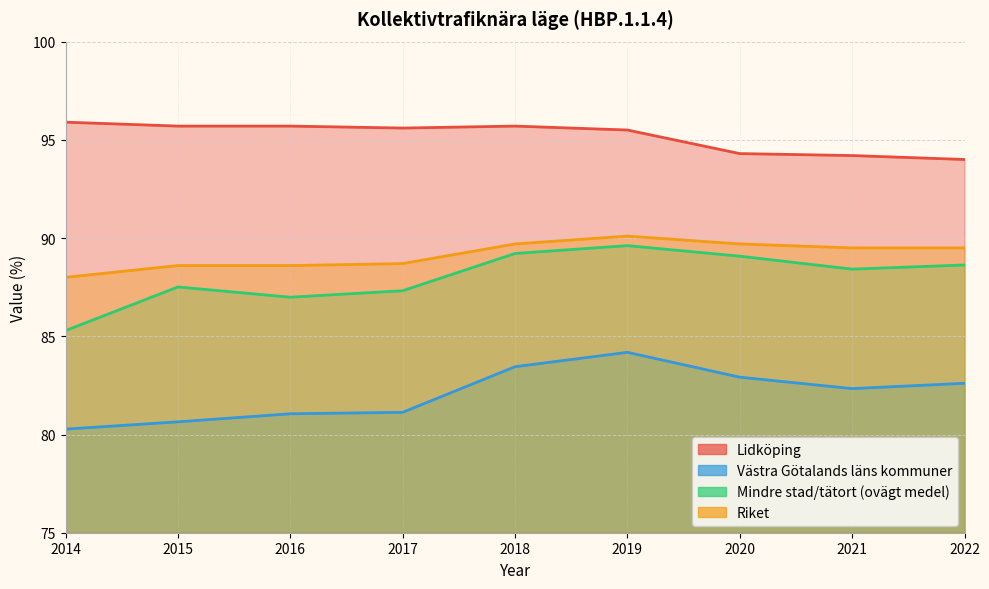

True or false: Västra Götalands läns kommuner and Mindre stad/tätort (ovägt medel) intersect in this chart.

False